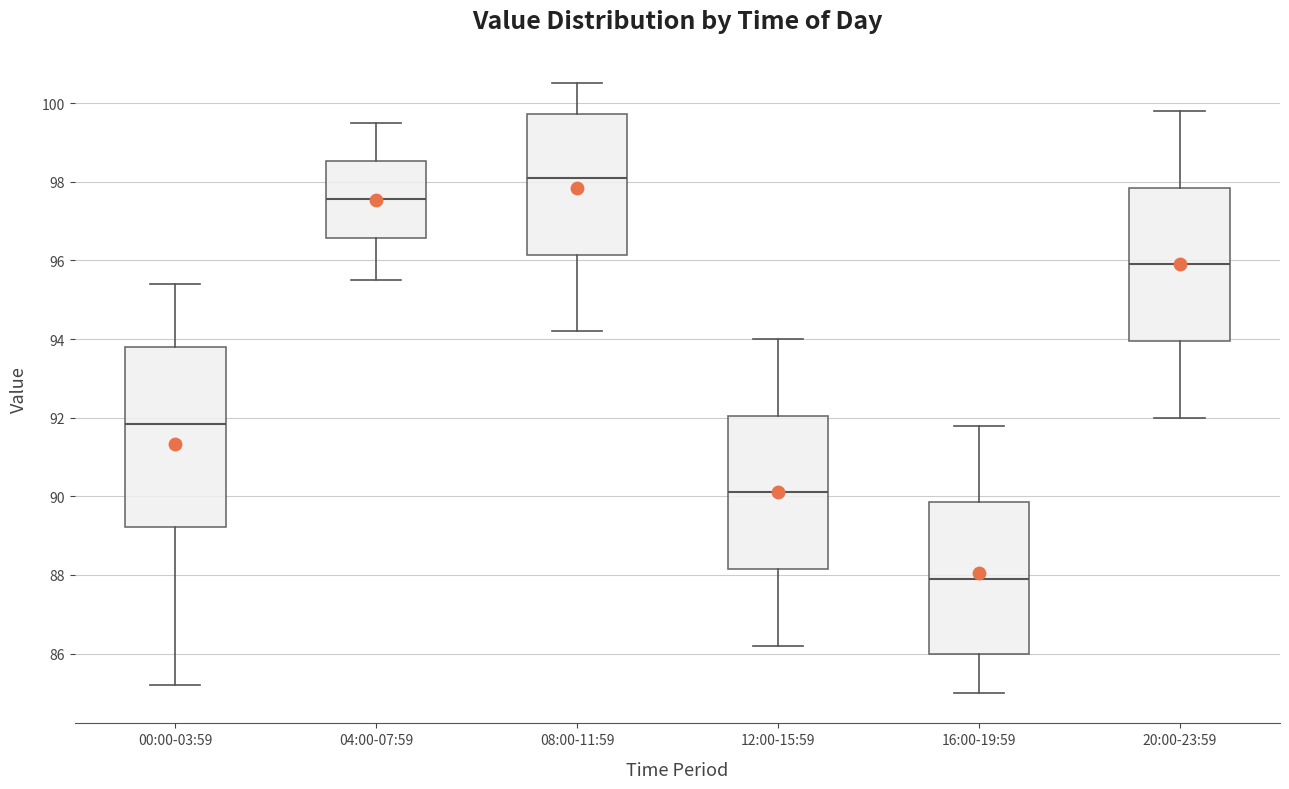

Where is the upper edge of the box for 12:00-15:59 on the y-axis? The values are not printed on the chart, so give them approximately, as read against the axis.

92.0